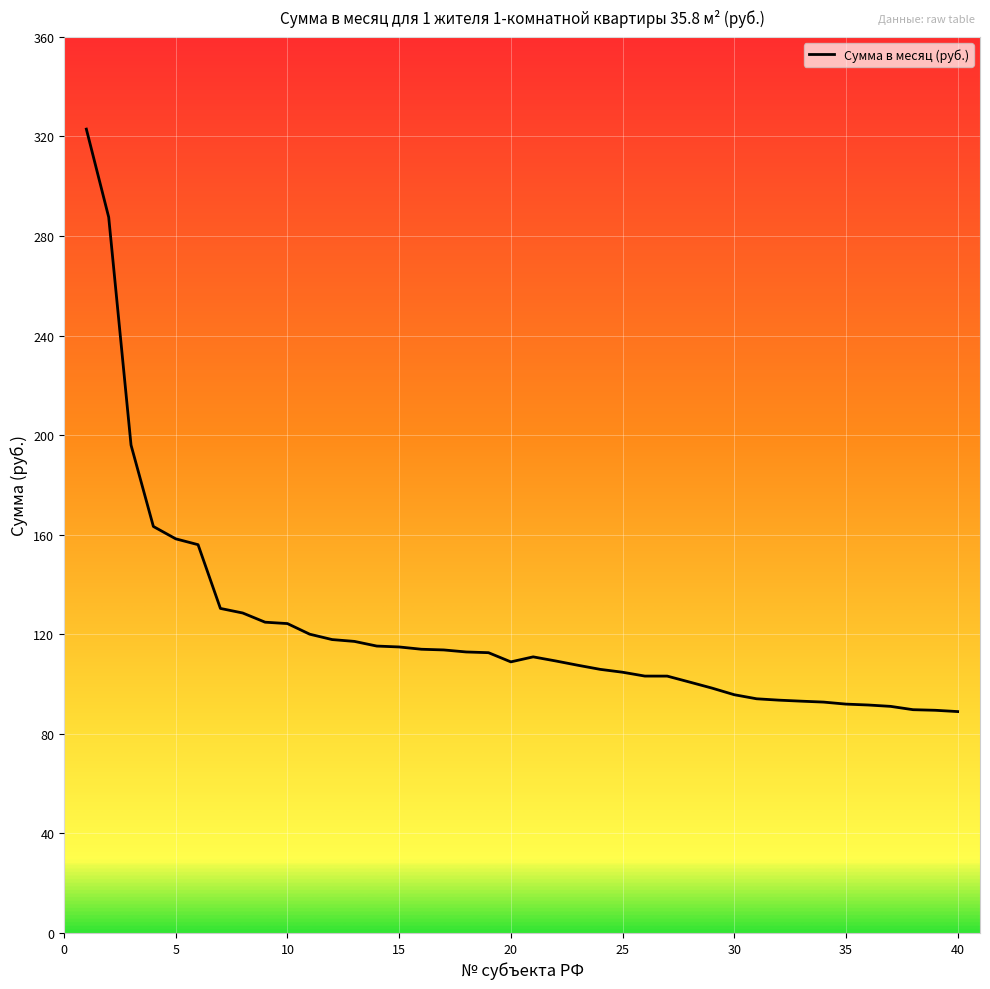

What is the smallest value displayed?

89.0